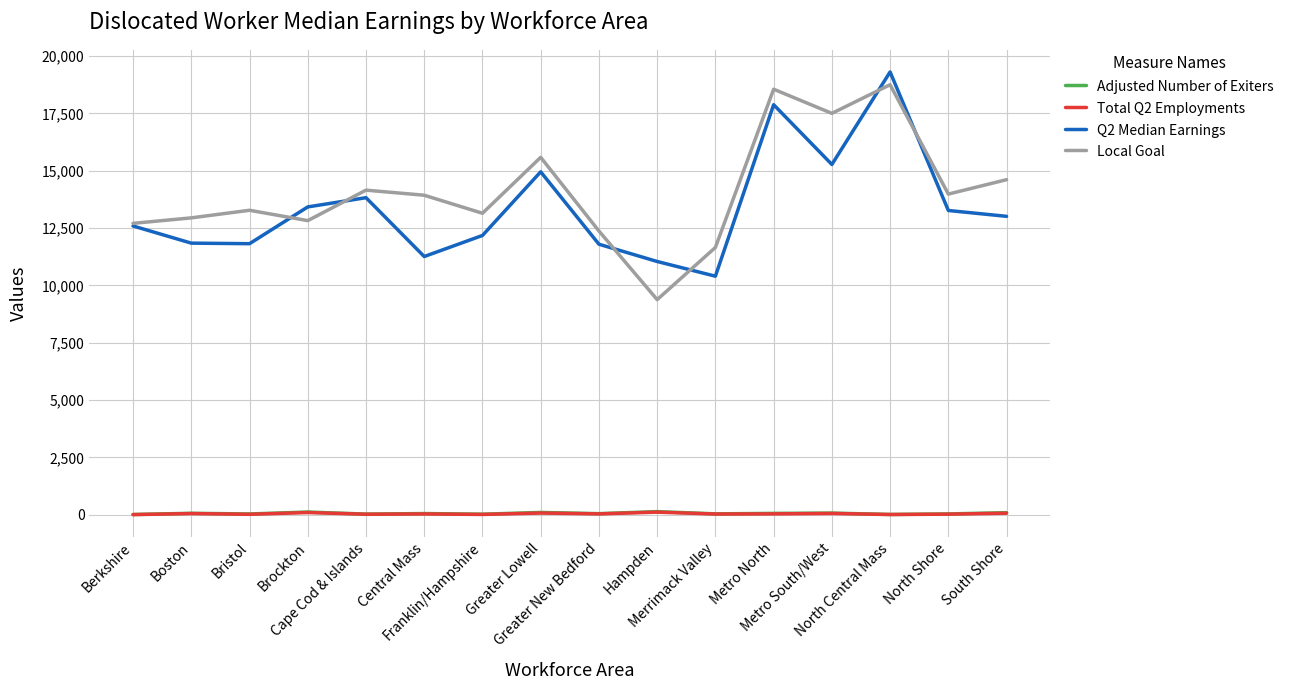

What is the spread (max minus min) of values at Hampden?

10925.7